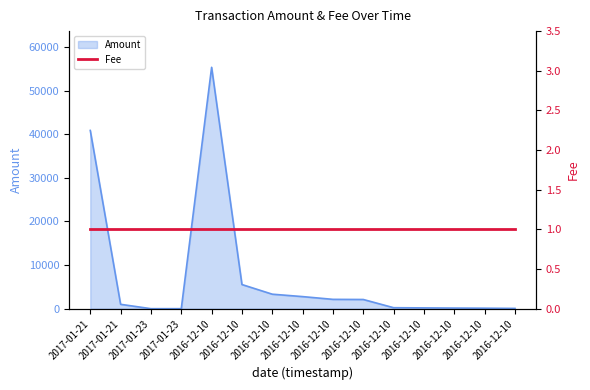

Rank the categories by value from highest to lowest.

2016-12-10, 2017-01-21, 2016-12-10, 2016-12-10, 2016-12-10, 2016-12-10, 2016-12-10, 2017-01-21, 2016-12-10, 2016-12-10, 2016-12-10, 2016-12-10, 2016-12-10, 2017-01-23, 2017-01-23